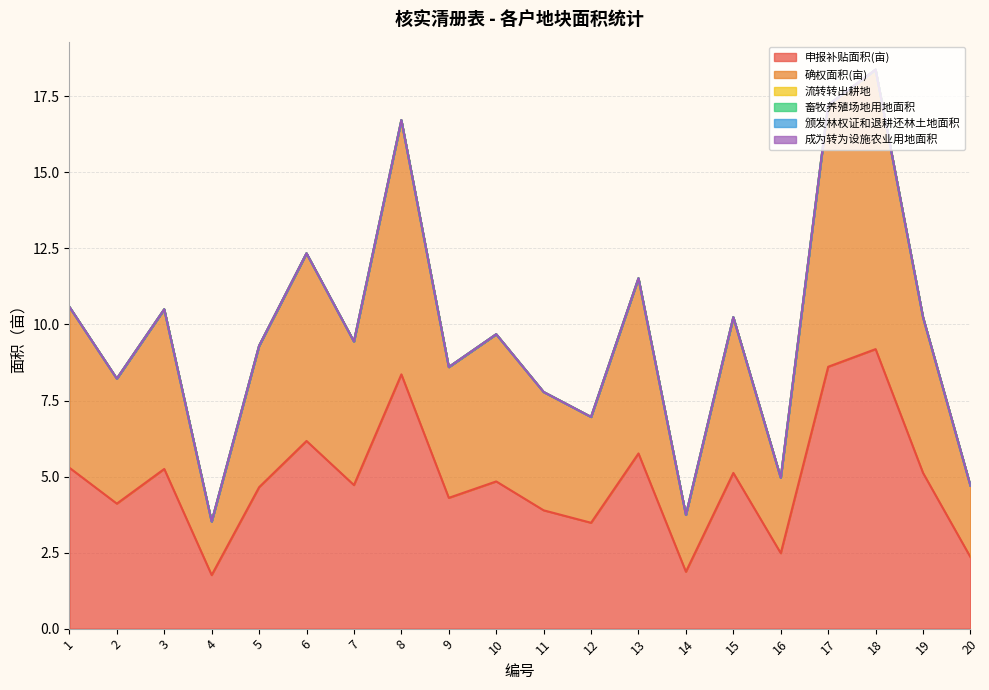

At which category does 确权面积(亩) reach its first local peak?

3